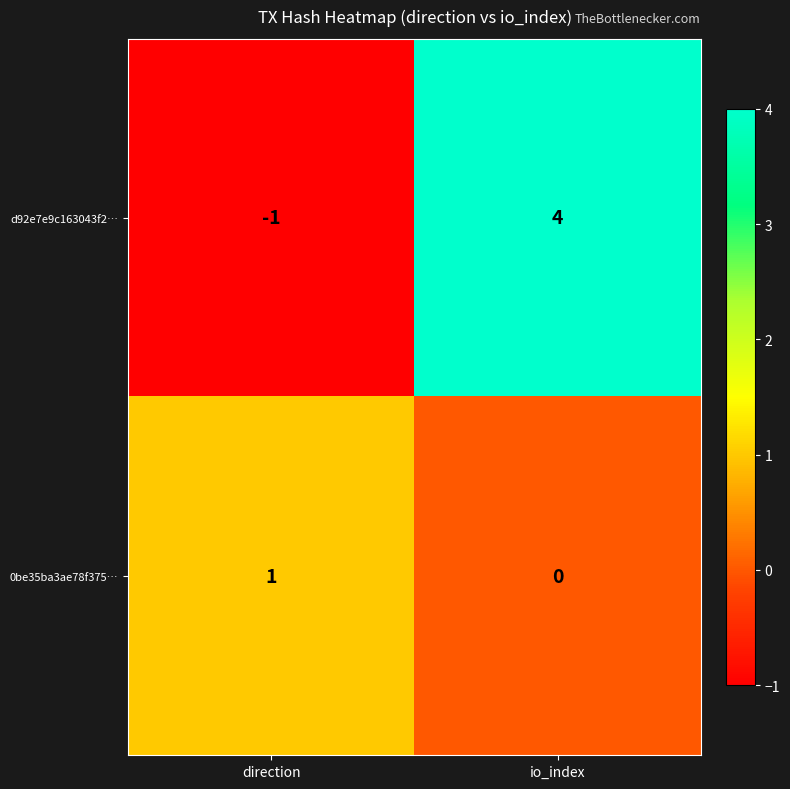

What is the spread (max minus min) of values at io_index?

4